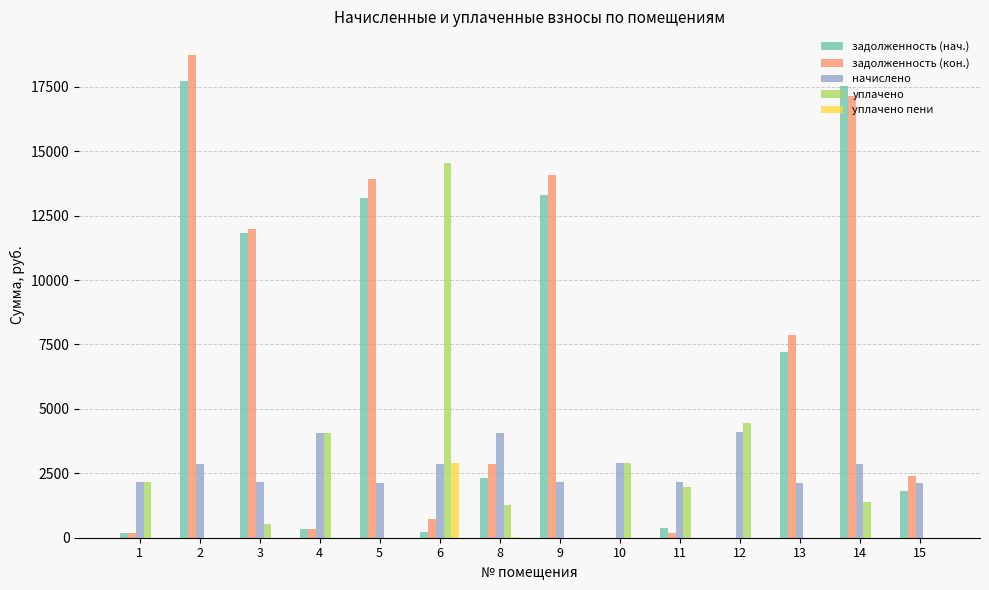

Is the value of задолженность (кон.) at 14 greater than the value of начислено at 14?

Yes